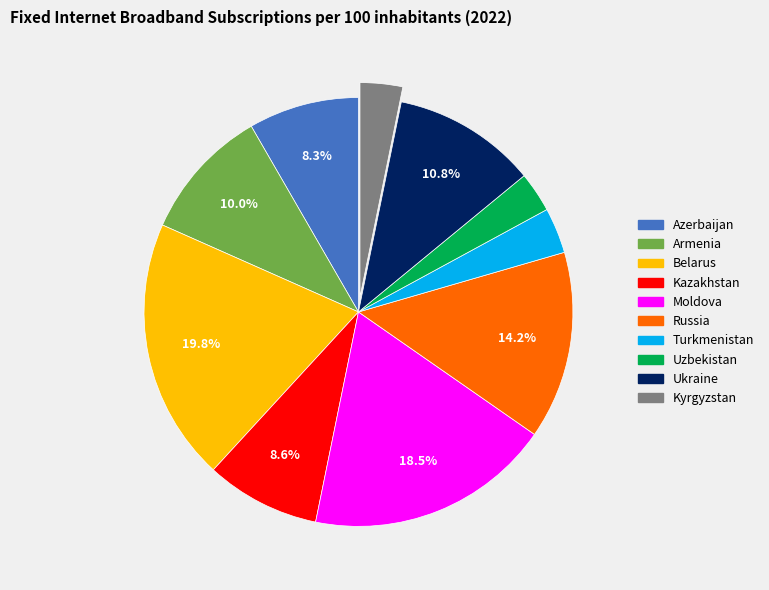

Is there a majority slice in this chart?

No